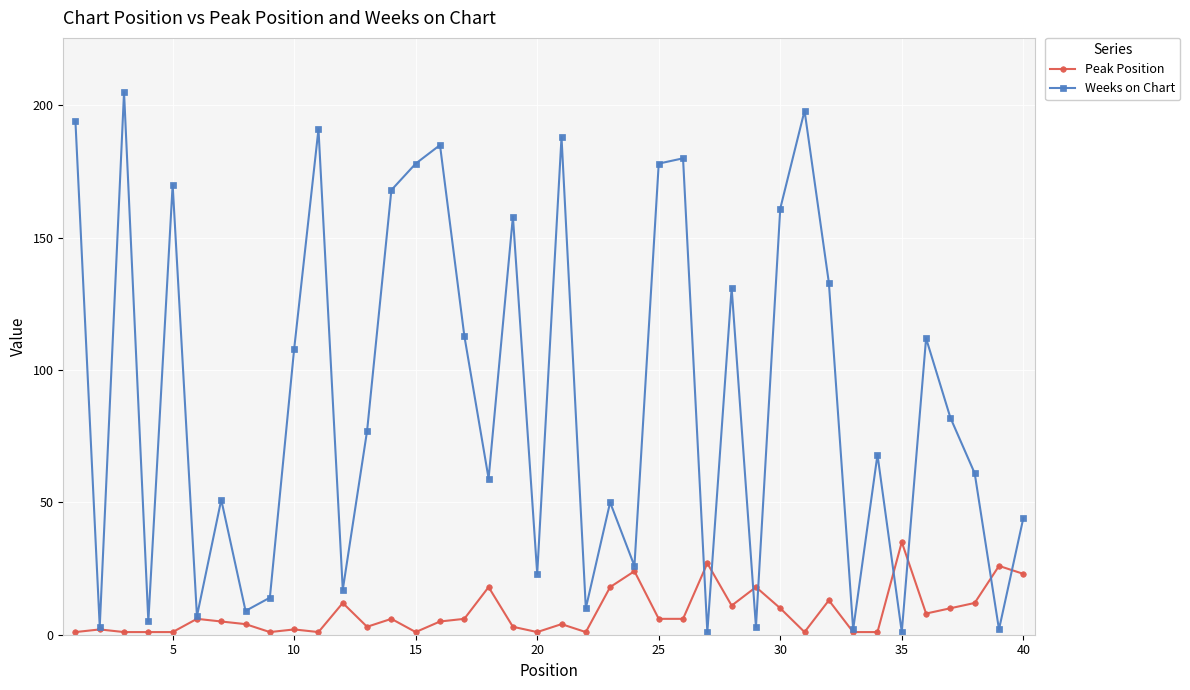

At how many categories does at least one series exceed 38?

26